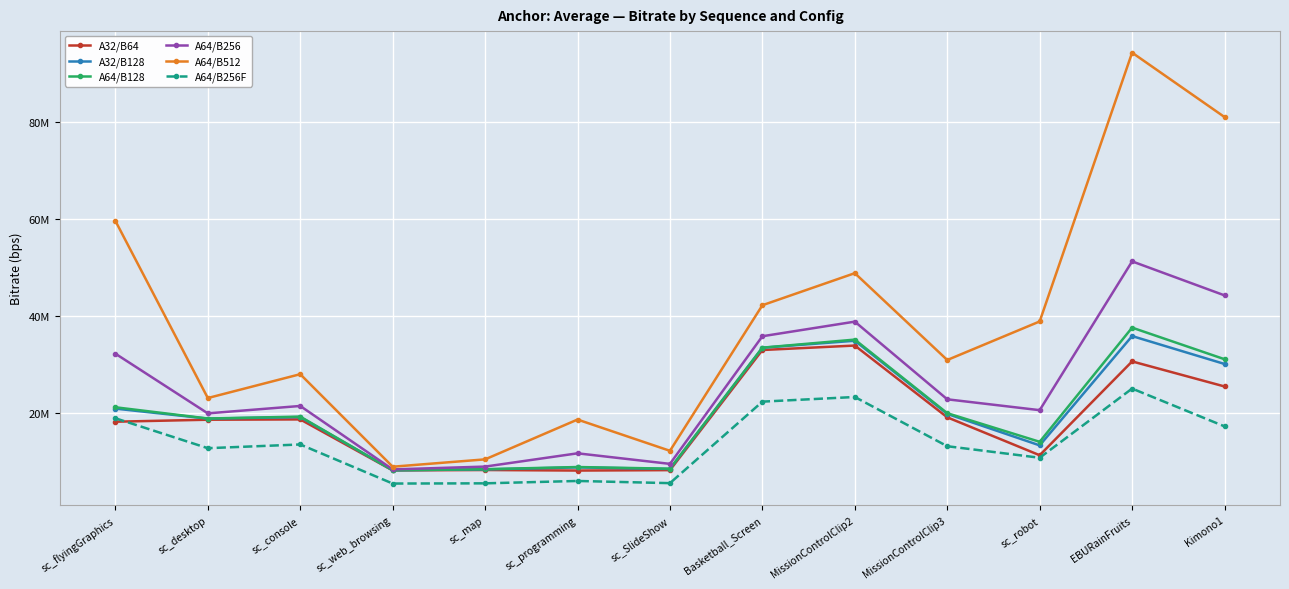

What are all the series names shown in the legend?

A32/B64, A32/B128, A64/B128, A64/B256, A64/B512, A64/B256F